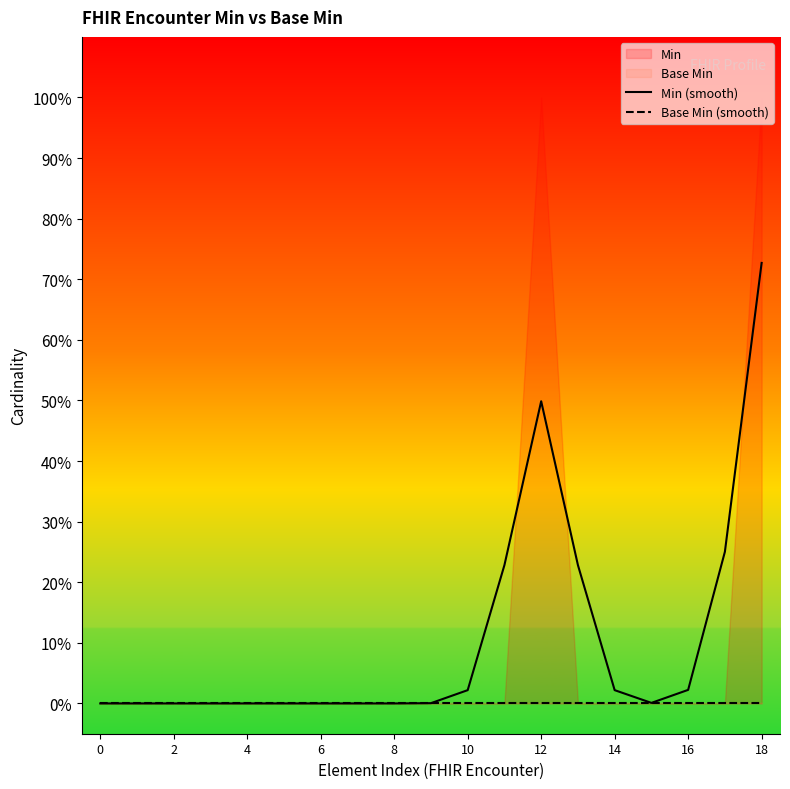

What is the difference between the Min (smooth) values at 18 and 11?

0.5